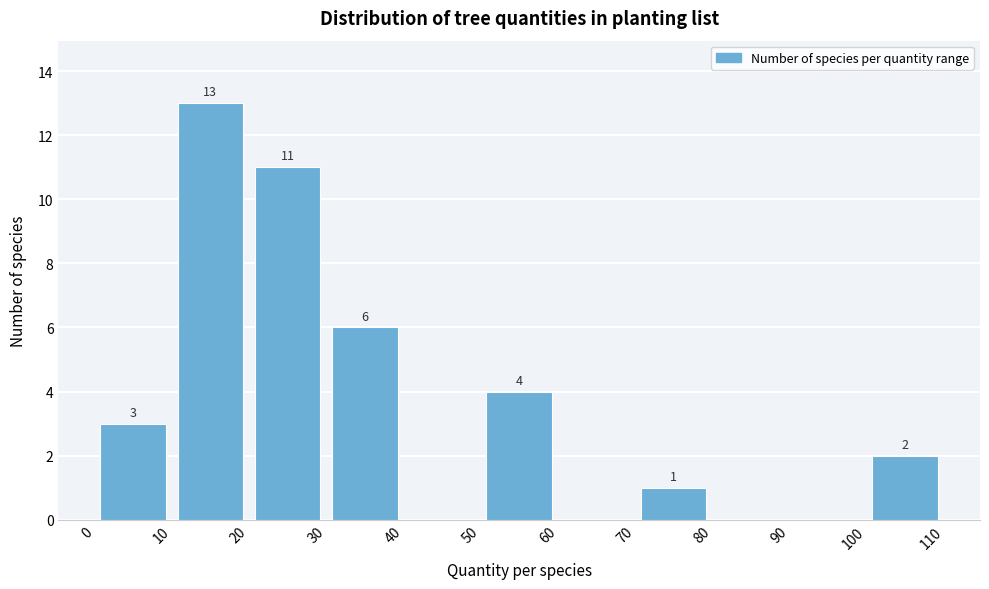

Over which range of the x-axis is the bar tallest?

10 to 20